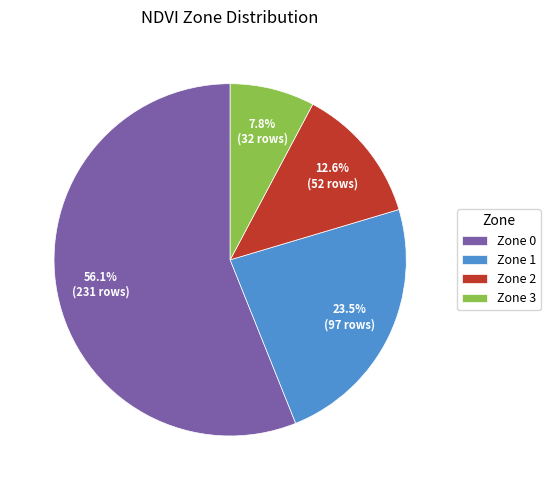

What is the majority slice?

Zone 0